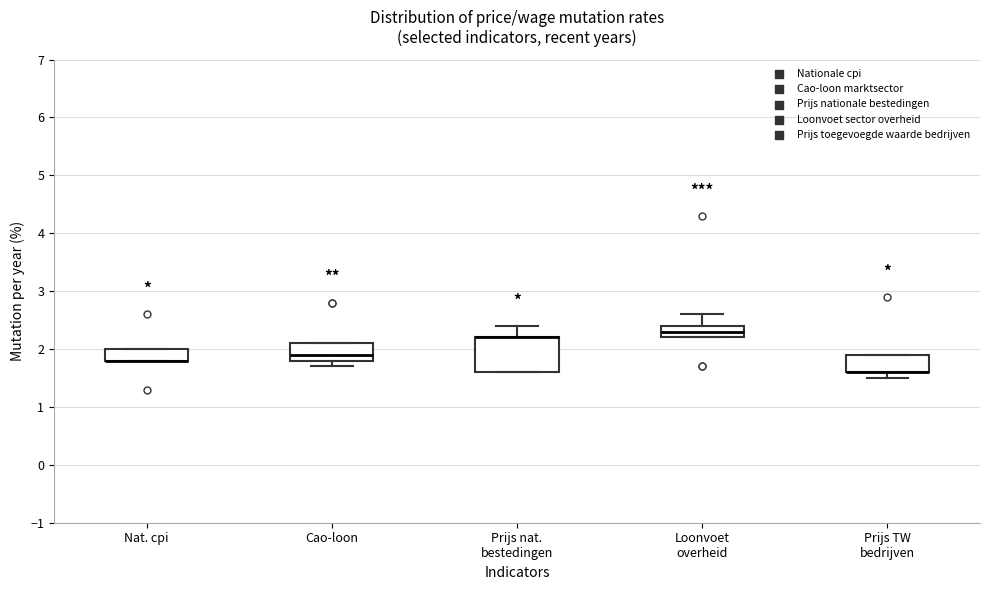

Reading left to right, read every box against the y-axis: the position of its median line, the range the box covers, and the ends of its whiskers. The values are not printed on the chart, so give them approximately, as read against the axis.

Nat. cpi: median 1.8 (drawn on the box's lower edge), box 1.8 to 2.0, whiskers 1.8 to 2.0
Cao-loon: median 1.9, box 1.8 to 2.1, whiskers 1.7 to 2.1
Prijs nat. bestedingen: median 2.2 (drawn on the box's upper edge), box 1.6 to 2.2, whiskers 1.6 to 2.4
Loonvoet overheid: median 2.3, box 2.2 to 2.4, whiskers 2.2 to 2.6
Prijs TW bedrijven: median 1.6 (drawn on the box's lower edge), box 1.6 to 1.9, whiskers 1.5 to 1.9